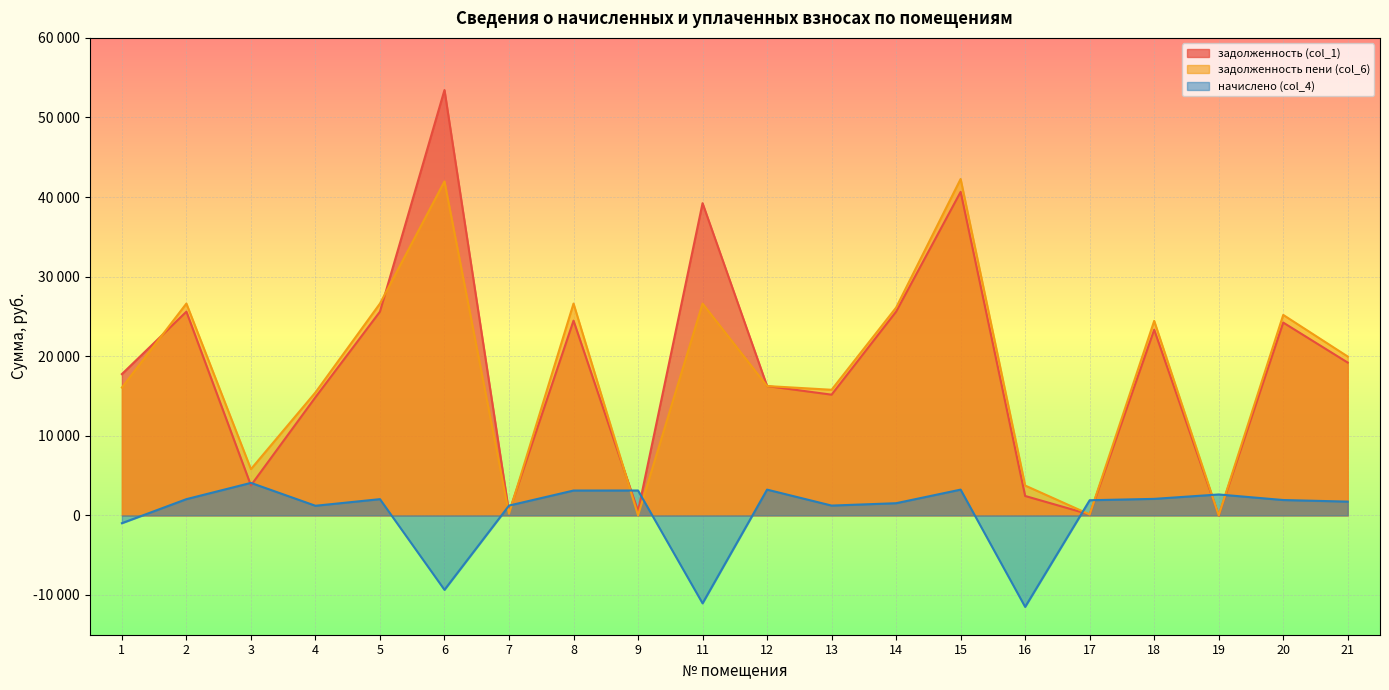

What is the greatest value displayed?

53446.7